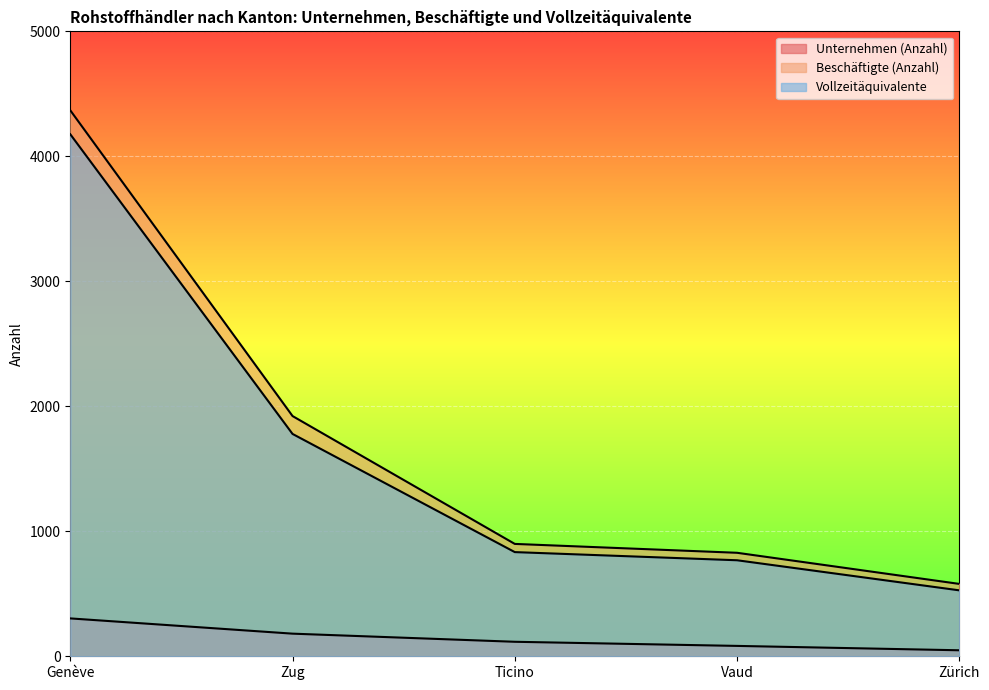

True or false: Unternehmen (Anzahl) and Beschäftigte (Anzahl) intersect in this chart.

False